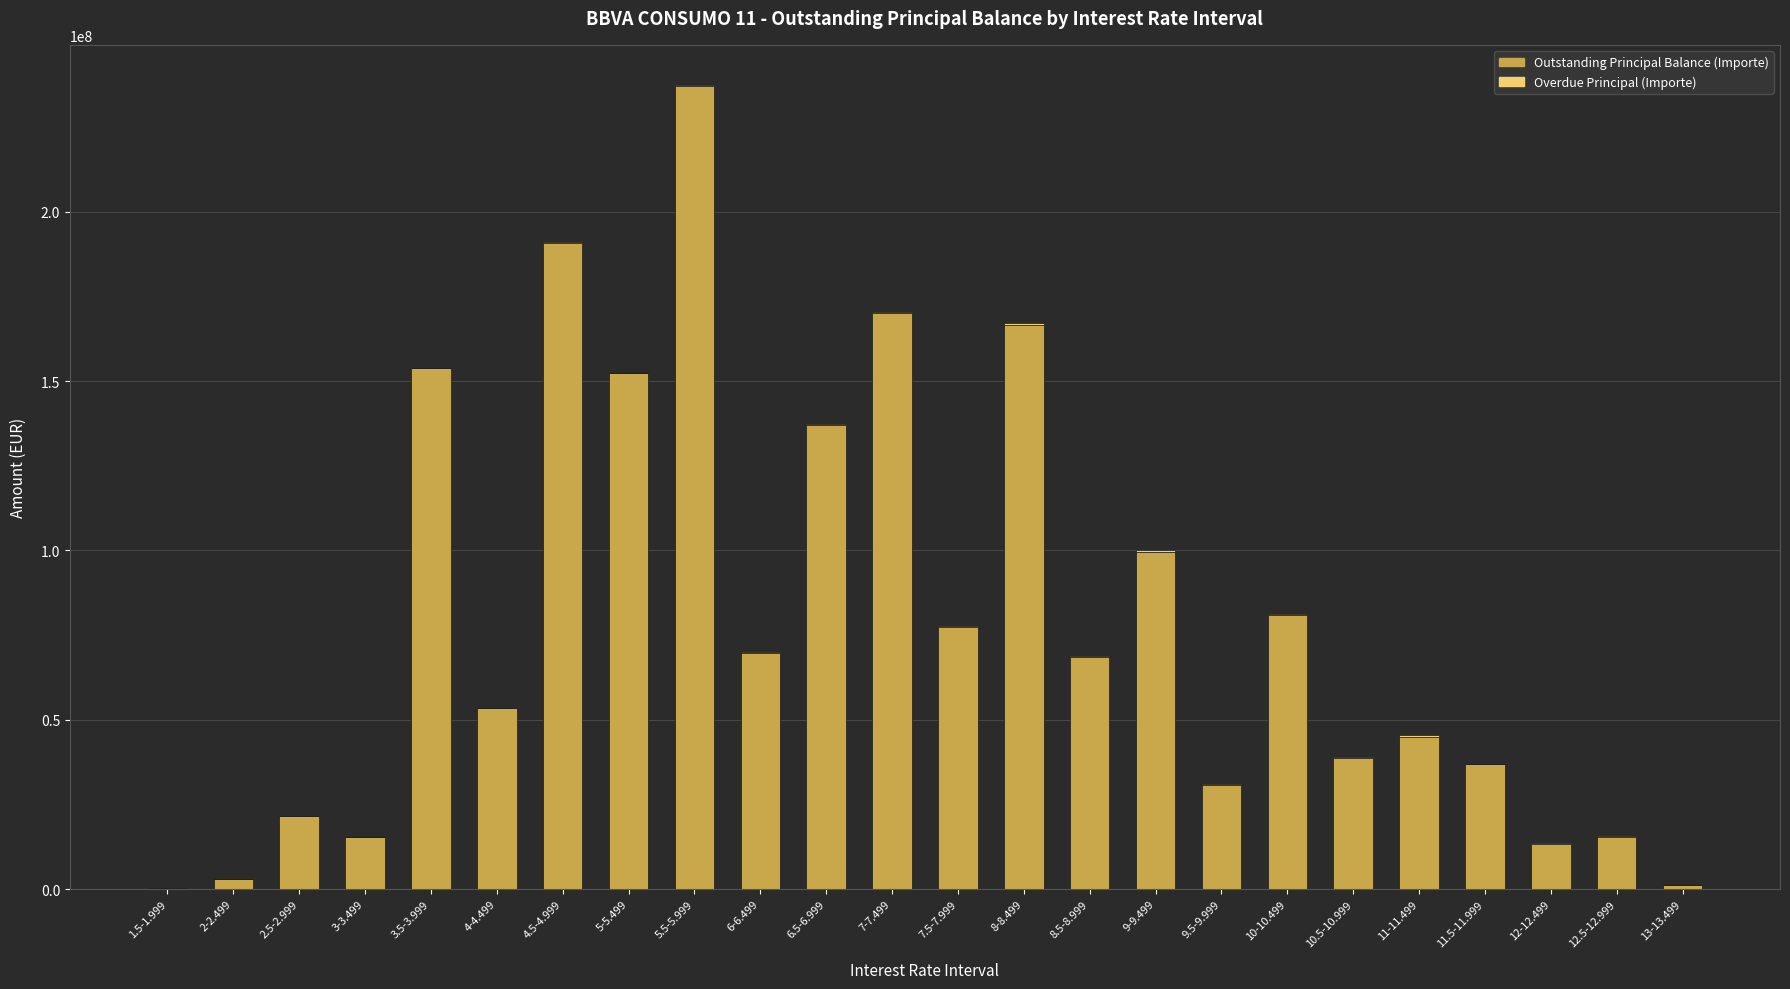

At which category is the sum across all series the highest?

5.5-5.999